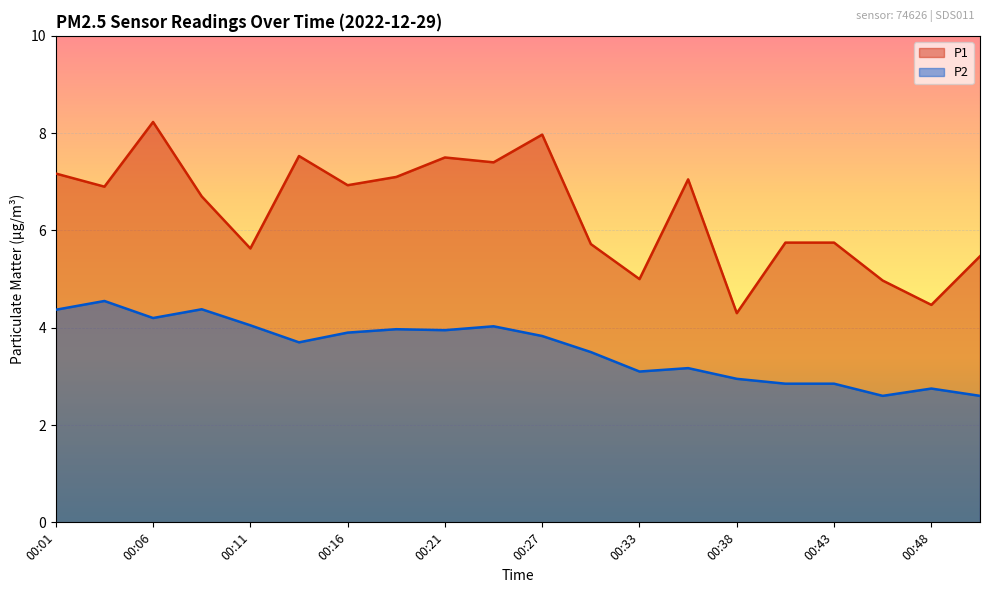

Read the P2 value at 00:11.

4.0